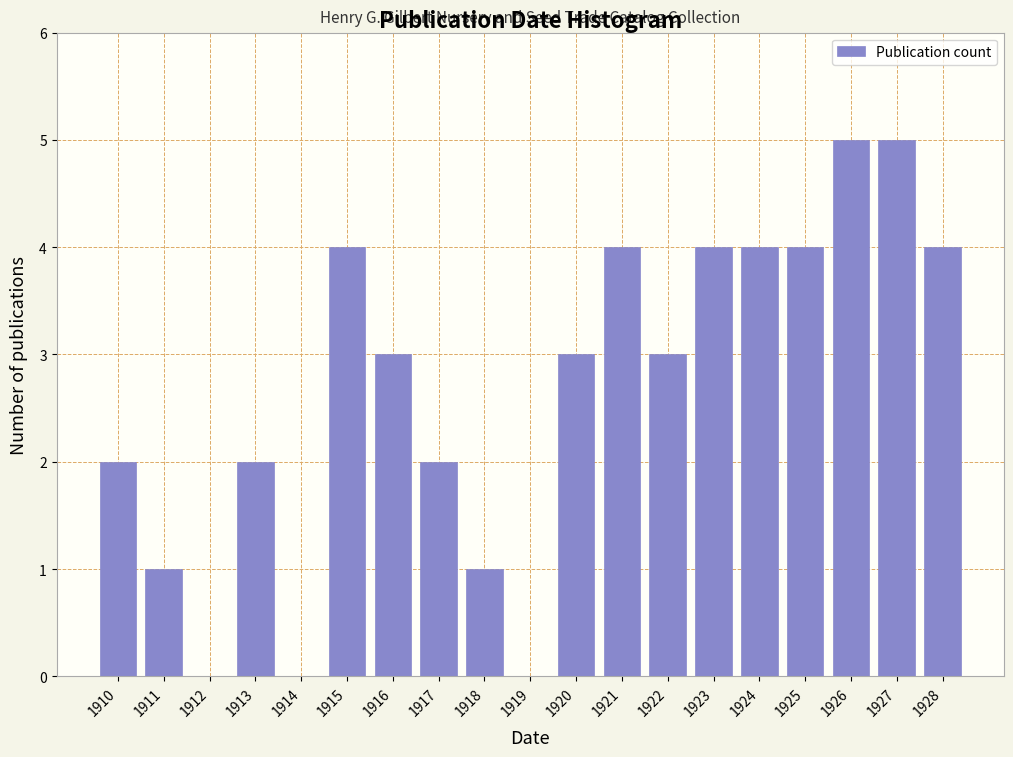

Reading left to right, what are all the values shown in this chart?

1910=2	1911=1	1912=0	1913=2	1914=0	1915=4	1916=3	1917=2	1918=1	1919=0	1920=3	1921=4	1922=3	1923=4	1924=4	1925=4	1926=5	1927=5	1928=4